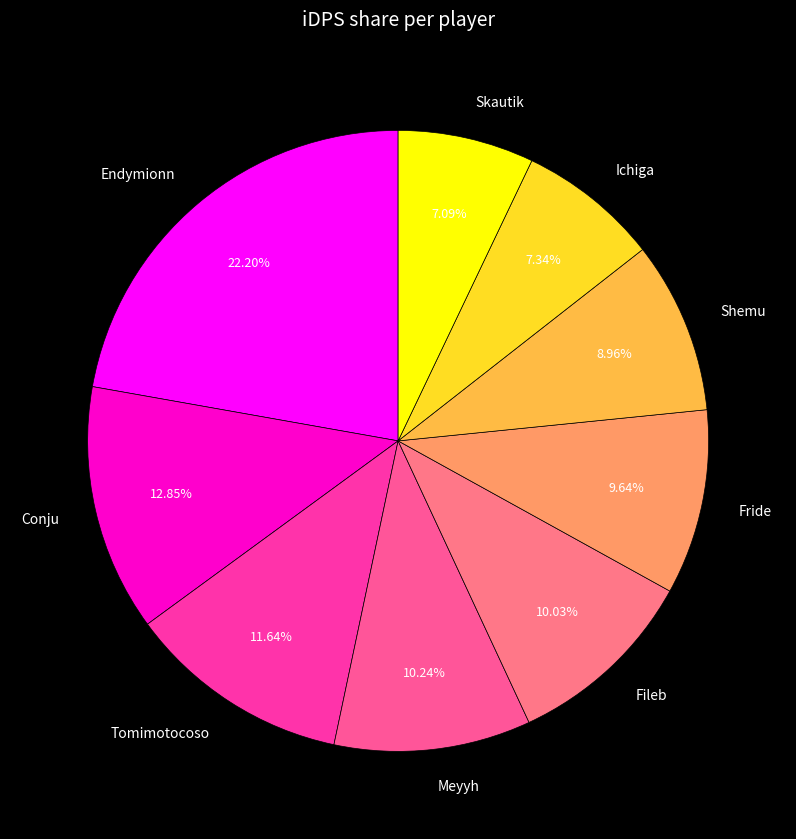

The Skautik slice represents 7% of the pie. True or false?

True